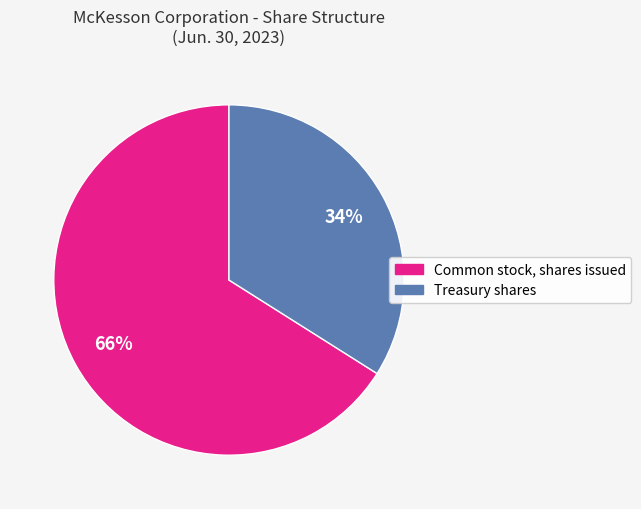

How many slices are in this pie chart?

2